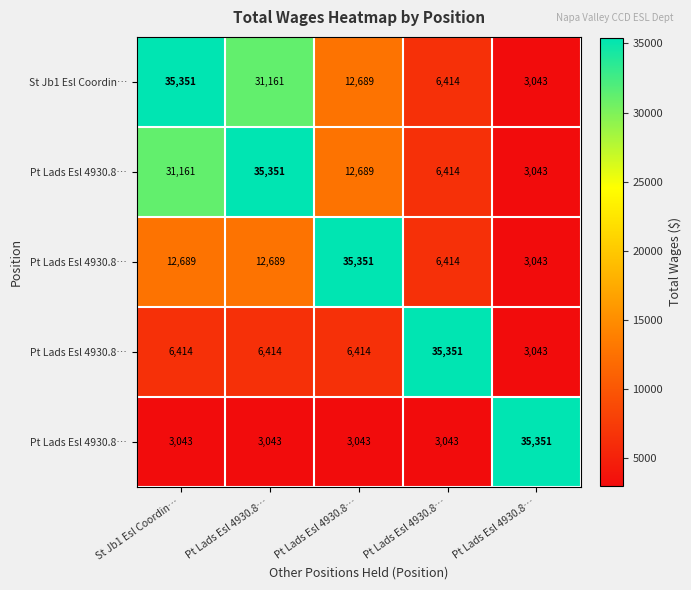

What is the total value across all series at Pt Lads Esl 4930.8…?

88658